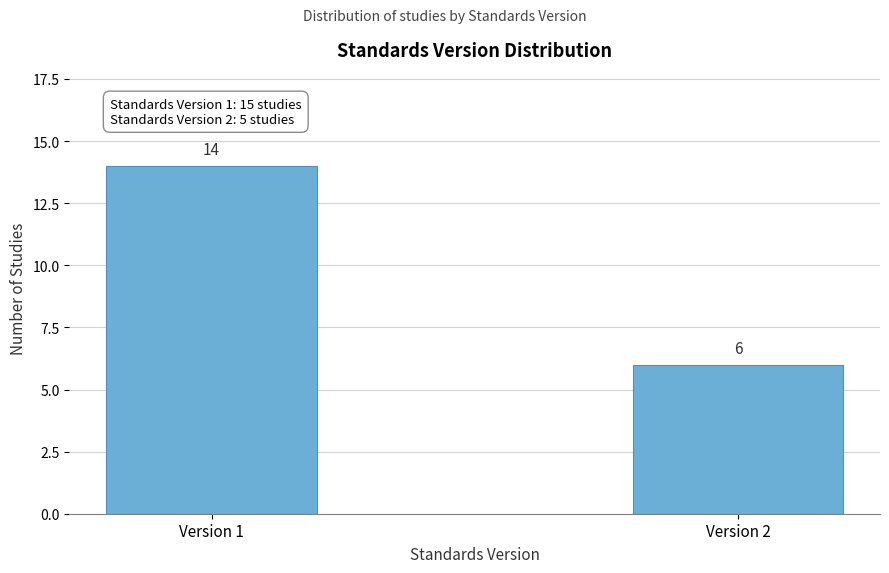

Reading left to right, extract all data points from this chart.

Version 1=14	Version 2=6